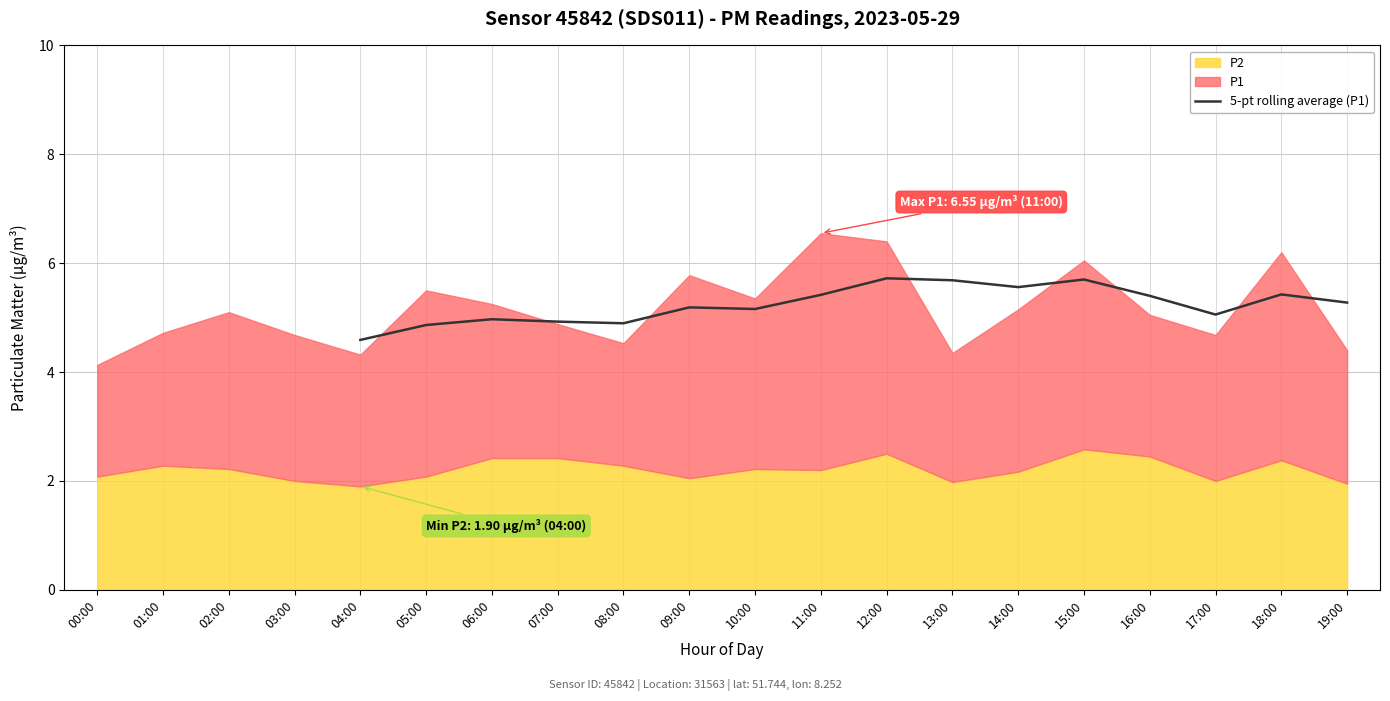

How many lines are shown in the chart?

1